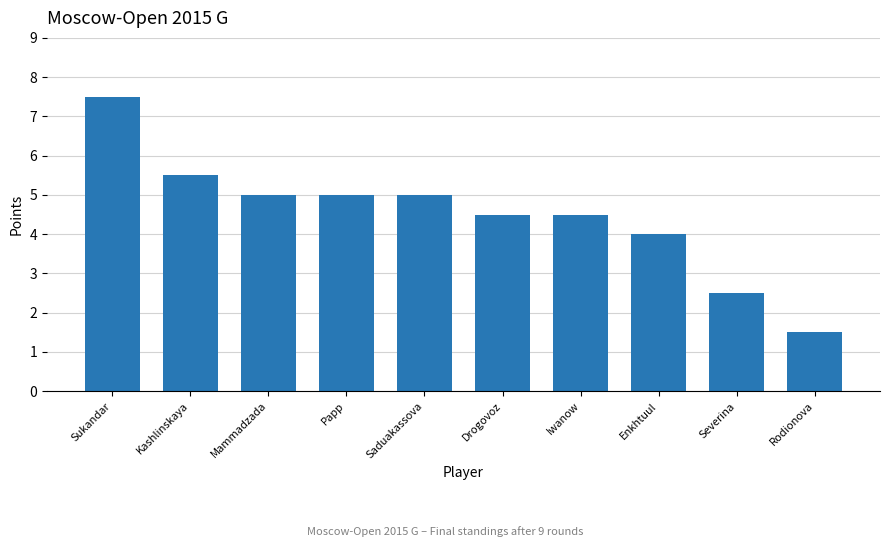

Does the chart contain stacked bars?

No